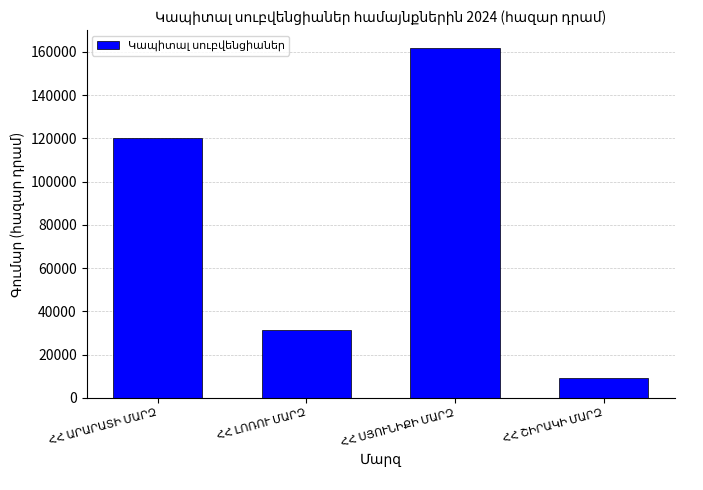

Reading right to left, transcribe all the data shown in this chart.

9274.7	161918.9	31161.0	120271.9